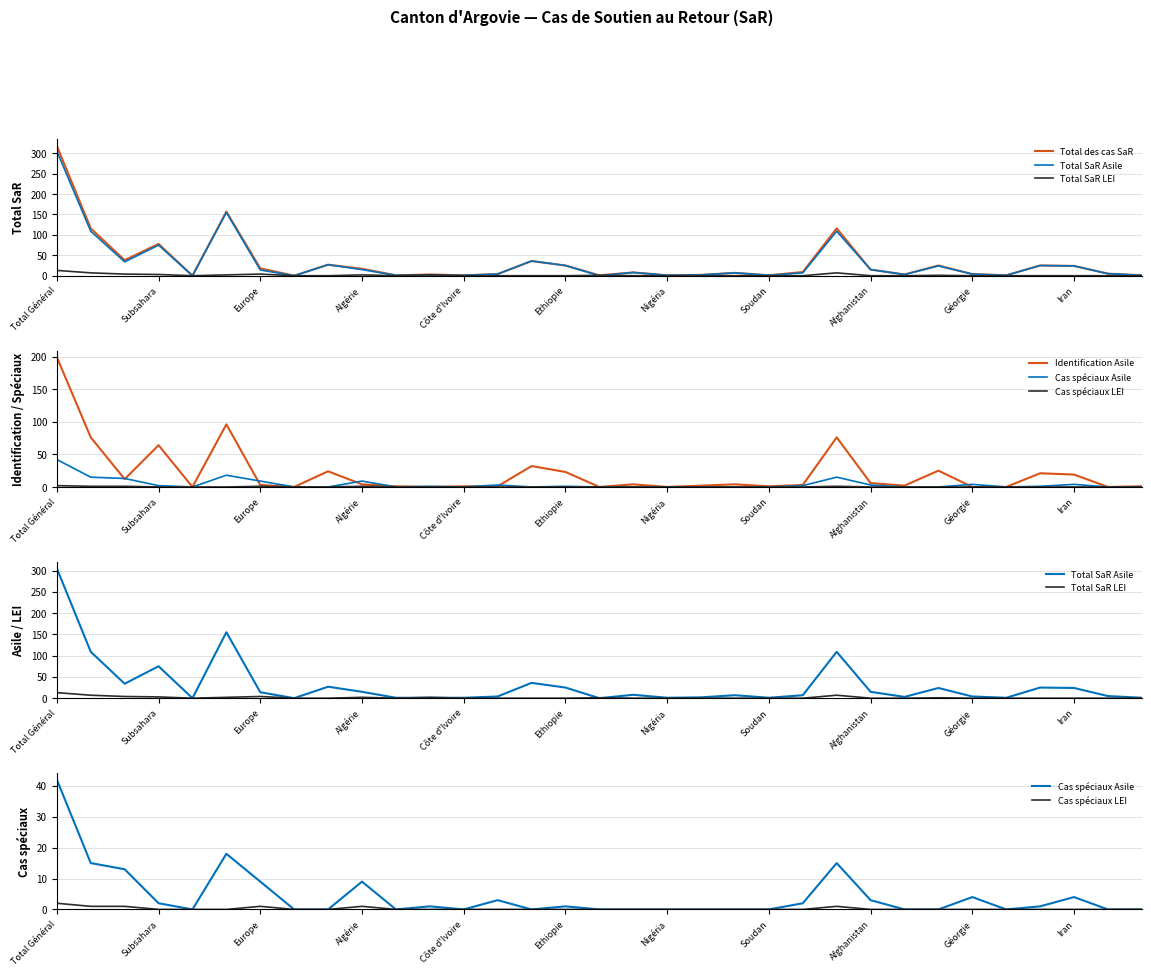

True or false: Total SaR LEI and Cas spéciaux Asile intersect in this chart.

True